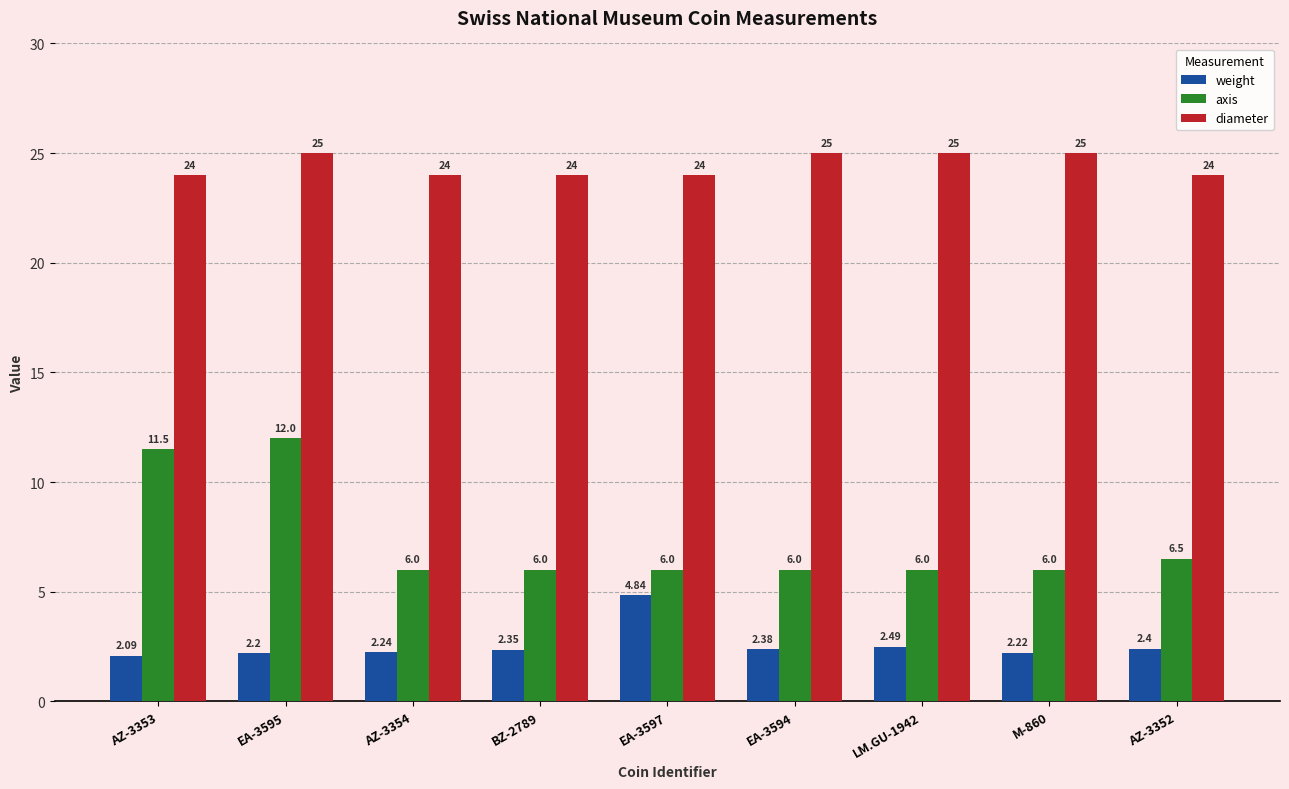

What is the label of the 5th bar from the left?

EA-3597